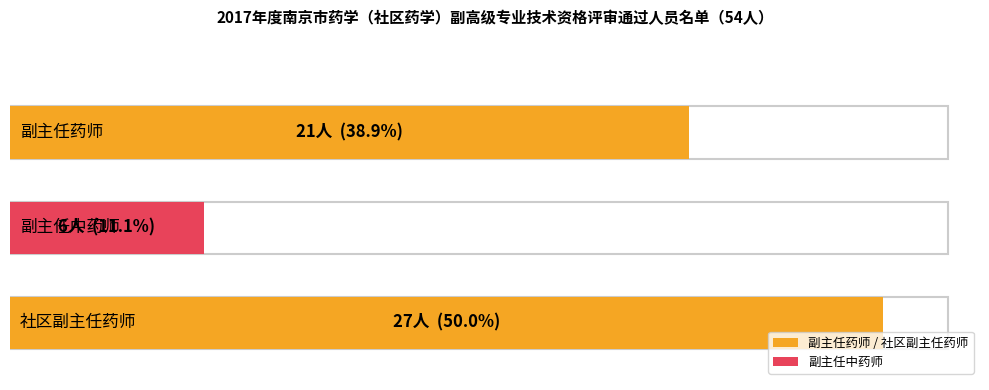

What is the label of the 3rd bar from the right?

副主任药师